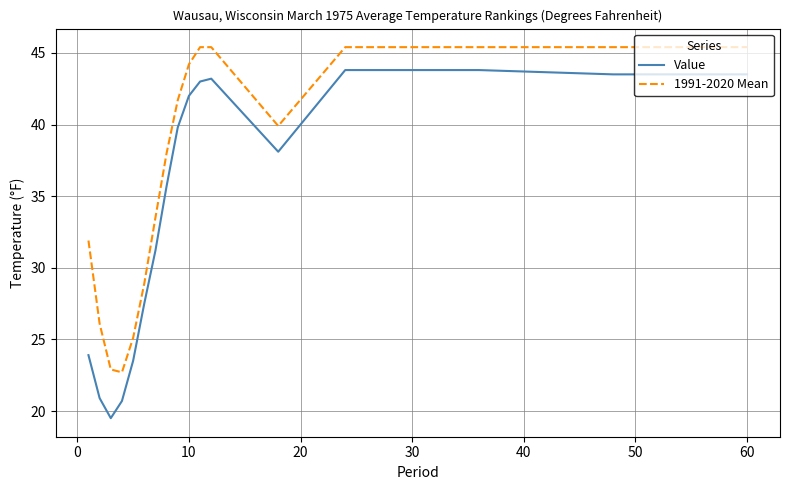

Which series has the largest total across all categories?

1991-2020 Mean